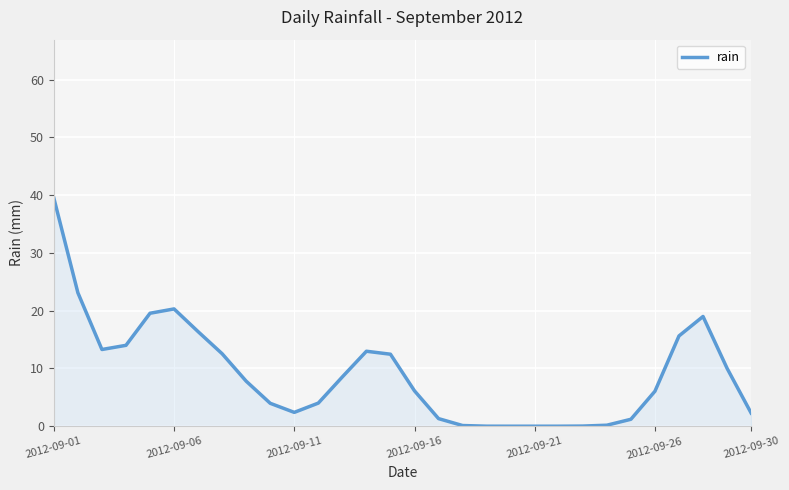

What is the greatest value displayed?

39.5